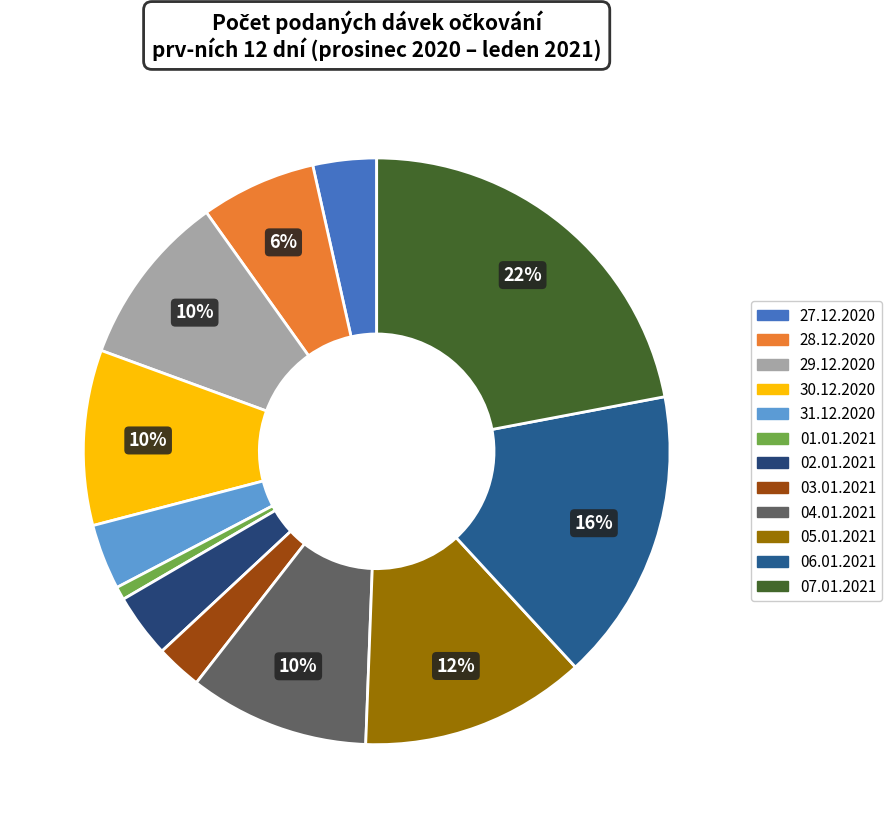

Combined, what portion of the pie is 05.01.2021 and 06.01.2021?

28.6%